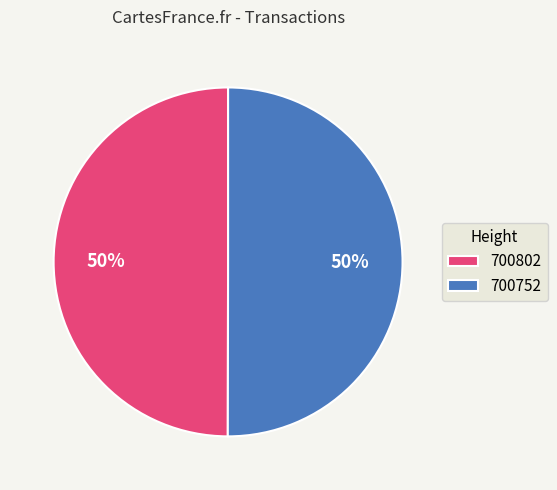

The 700752 slice represents 50% of the pie. True or false?

True